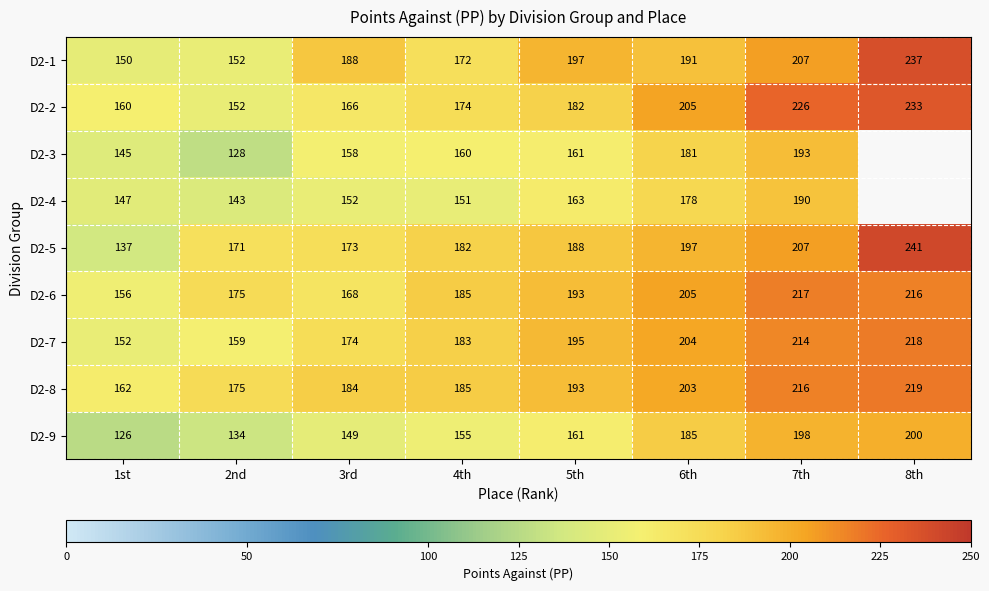

At which category is the sum across all series the highest?

7th